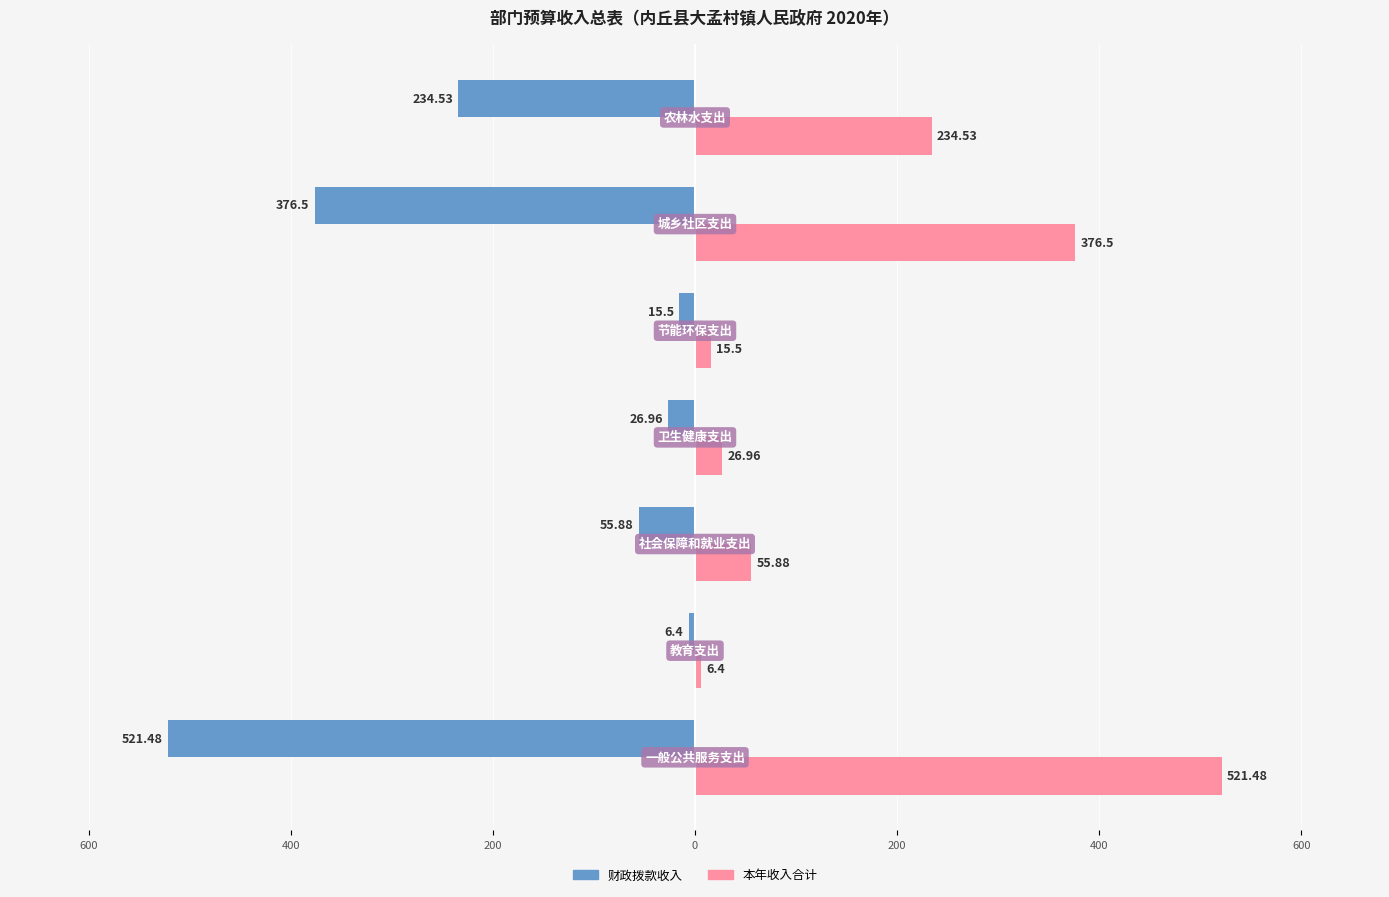

What are all the series names shown in the legend?

财政拨款收入, 本年收入合计